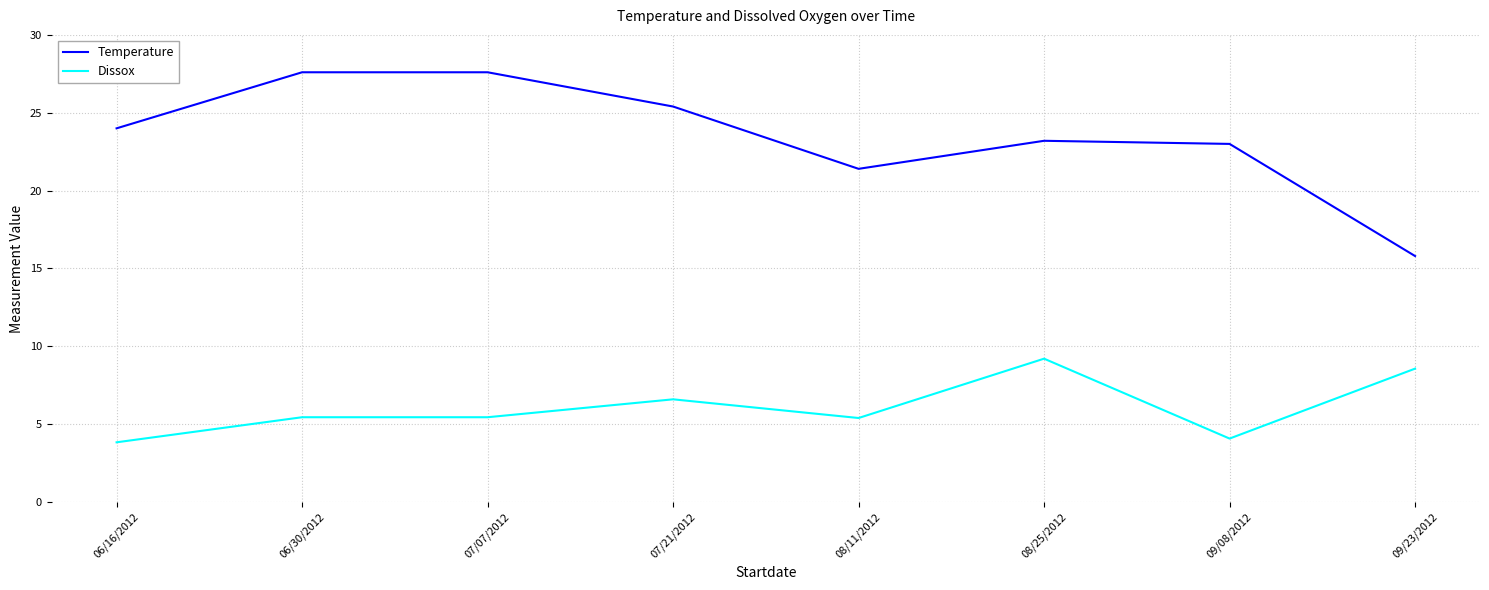

Is the value of Dissox at 09/23/2012 greater than the value of Temperature at 09/08/2012?

No